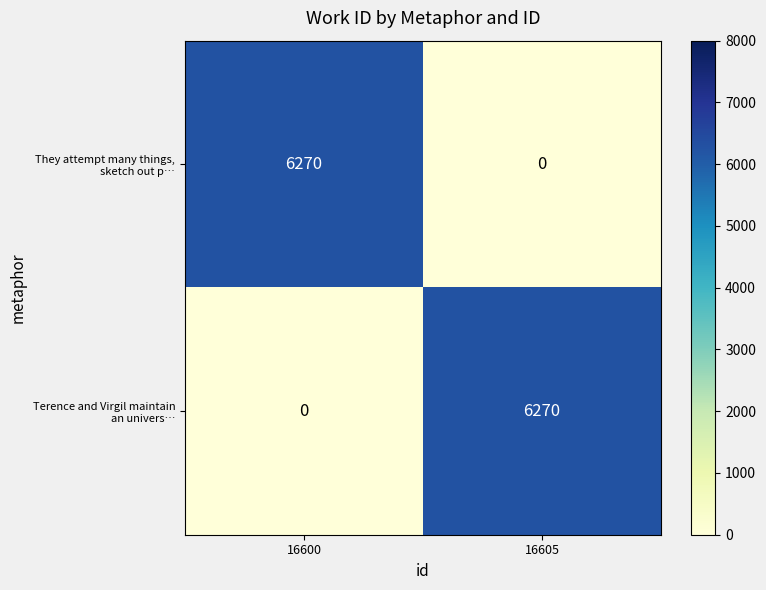

What is the spread (max minus min) of values at 16605?

6270